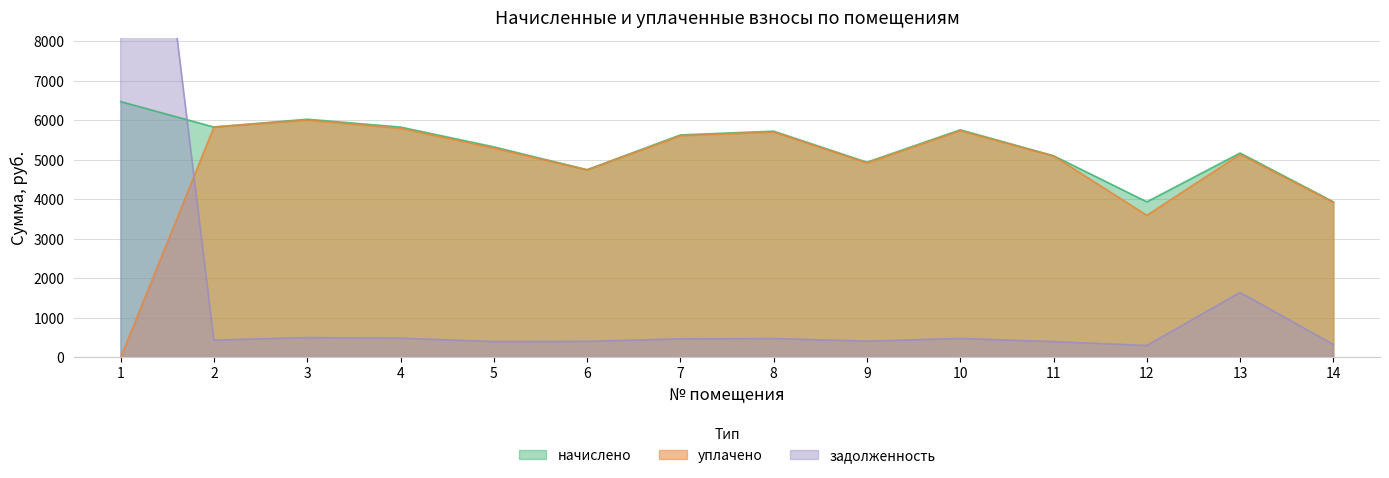

Reading right to left, list all the values displayed in this chart.

начислено: 14=3939.8	13=5175.4	12=3939.8	11=5106.2	10=5762.9	9=4942.1	8=5728.3	7=5633.3	6=4752.0	5=5330.9	4=5832.0	3=6030.7	2=5832.0	1=6476.8
уплачено: 14=3926.2	13=5139.3	12=3600.0	11=5100.0	10=5742.9	9=4924.9	8=5708.4	7=5613.7	6=4750.0	5=5300.0	4=5800.0	3=6009.9	2=5837.0	1=0.0
задолженность: 14=328.3	13=1644.6	12=301.0	11=399.8	10=480.2	9=411.8	8=477.4	7=469.4	6=405.6	5=401.1	4=487.0	3=502.6	2=437.0	1=19844.1